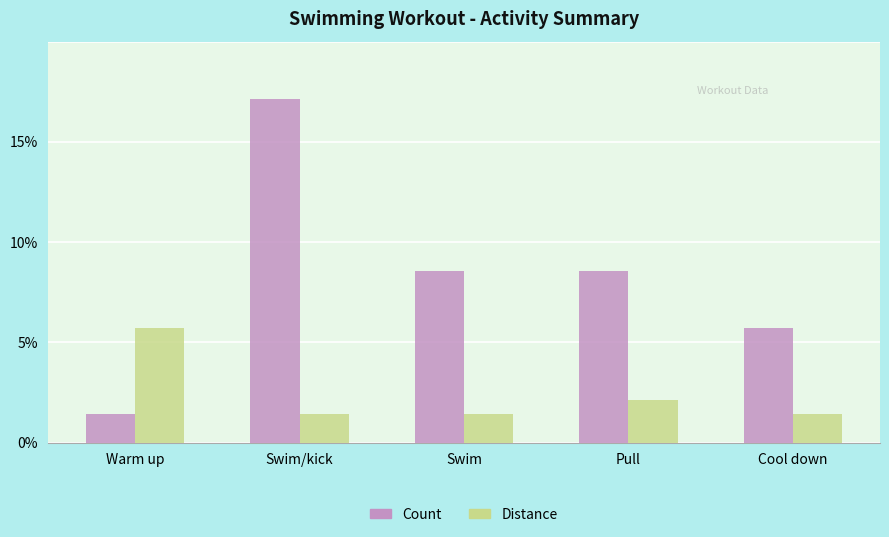

What are all the series names shown in the legend?

Count, Distance